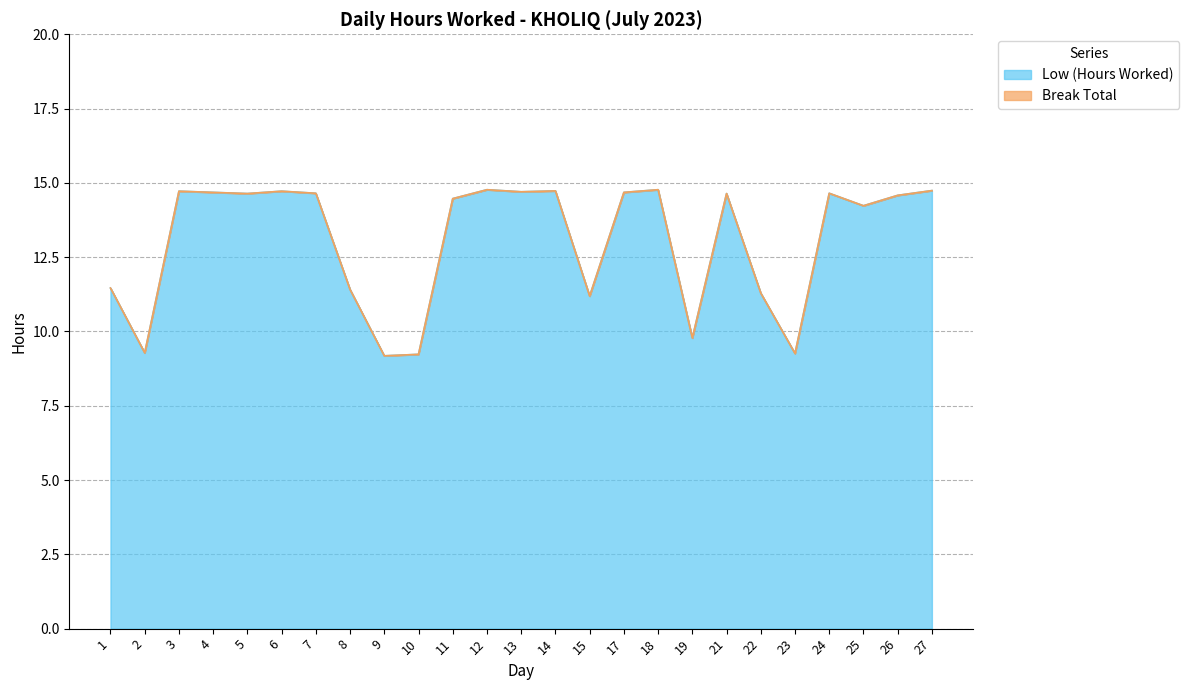

What is the difference between the second highest and minimum values?

5.6